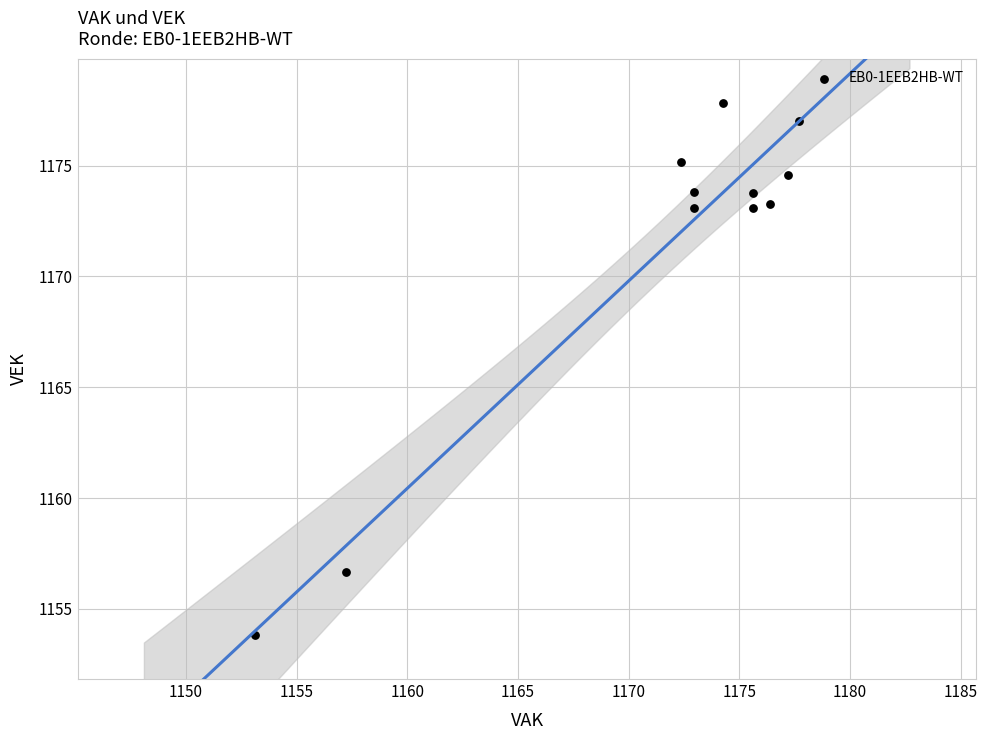

What is the average Y value?

1171.1